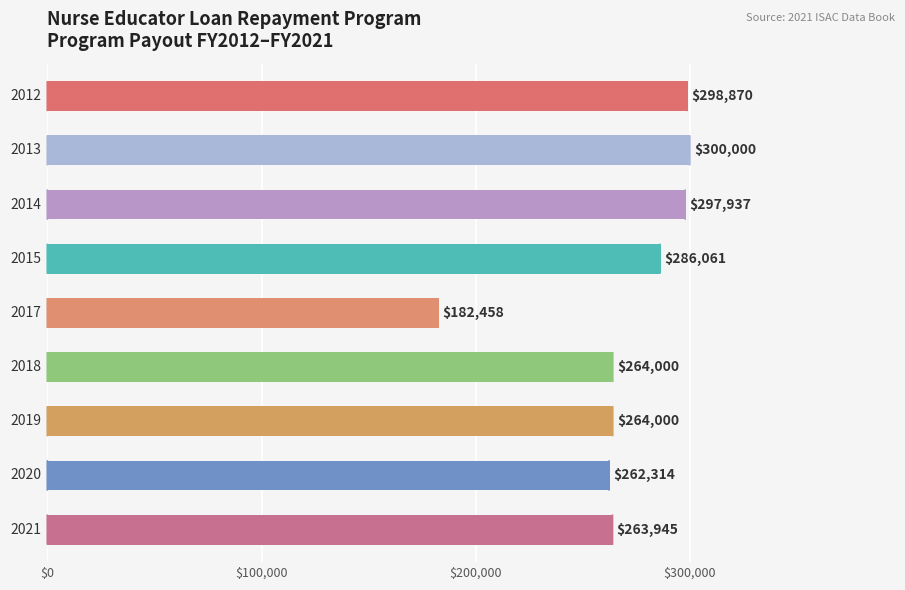

What is the smallest value displayed?

182458